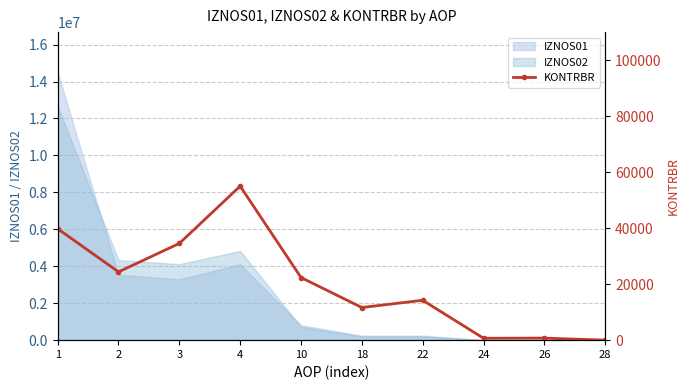

Reading right to left, transcribe all the data shown in this chart.

0.6	734.3	678.3	14258.2	11665.8	22391.0	55056.0	34574.7	24402.5	39827.1